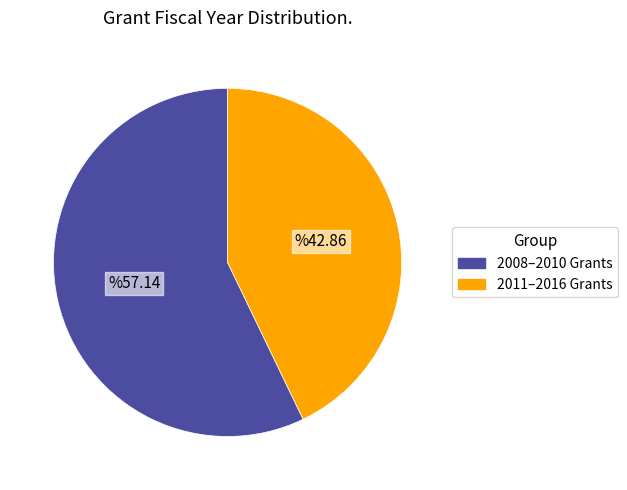

Does any single category account for the majority?

Yes